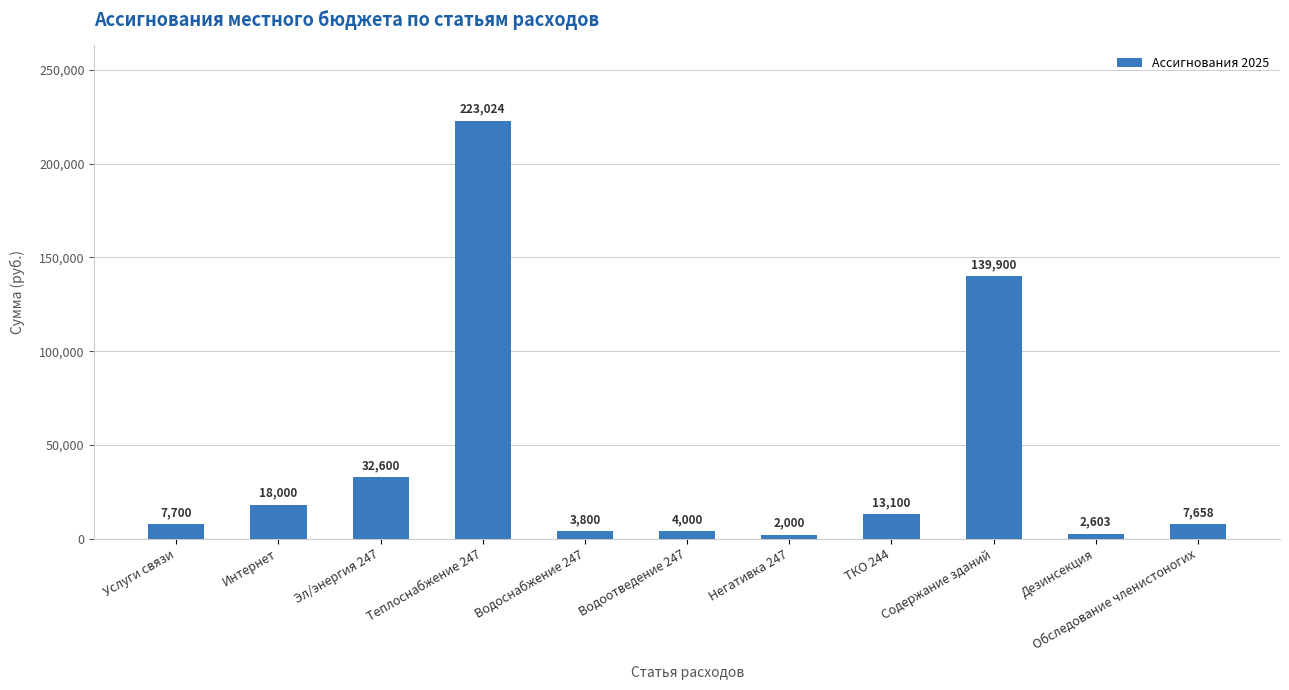

The chart shows a value of 5039.6 at ТКО 244. True or false?

False